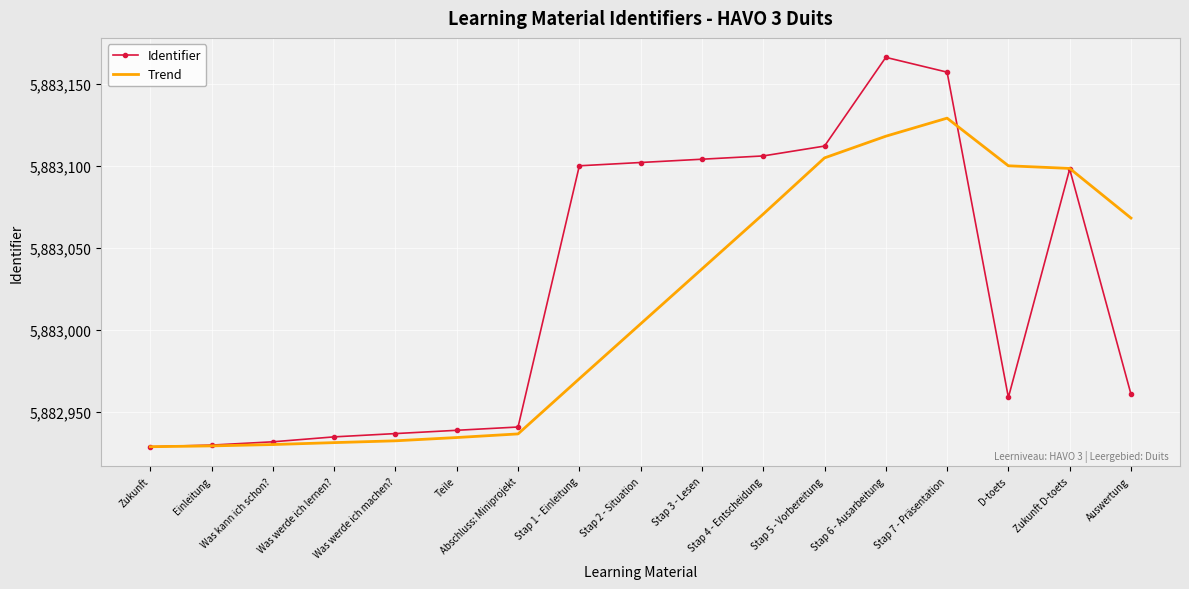

What is the minimum value for Trend?

5882929.0